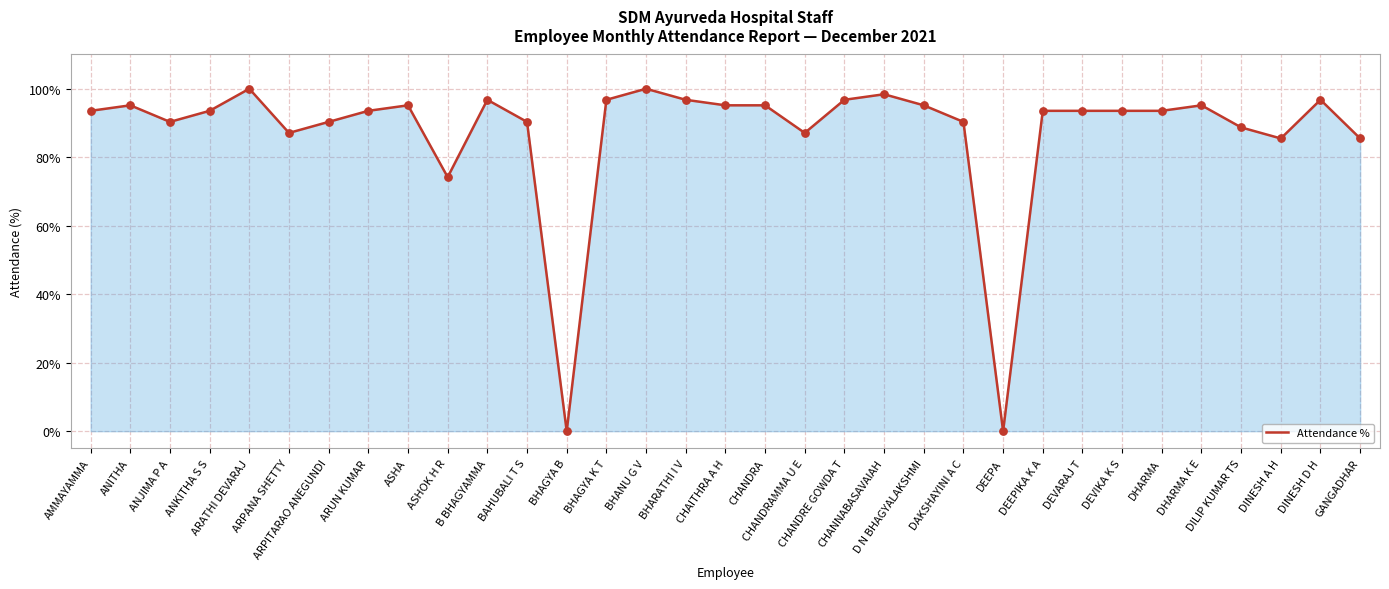

What is the difference between the maximum and minimum values?

100.0